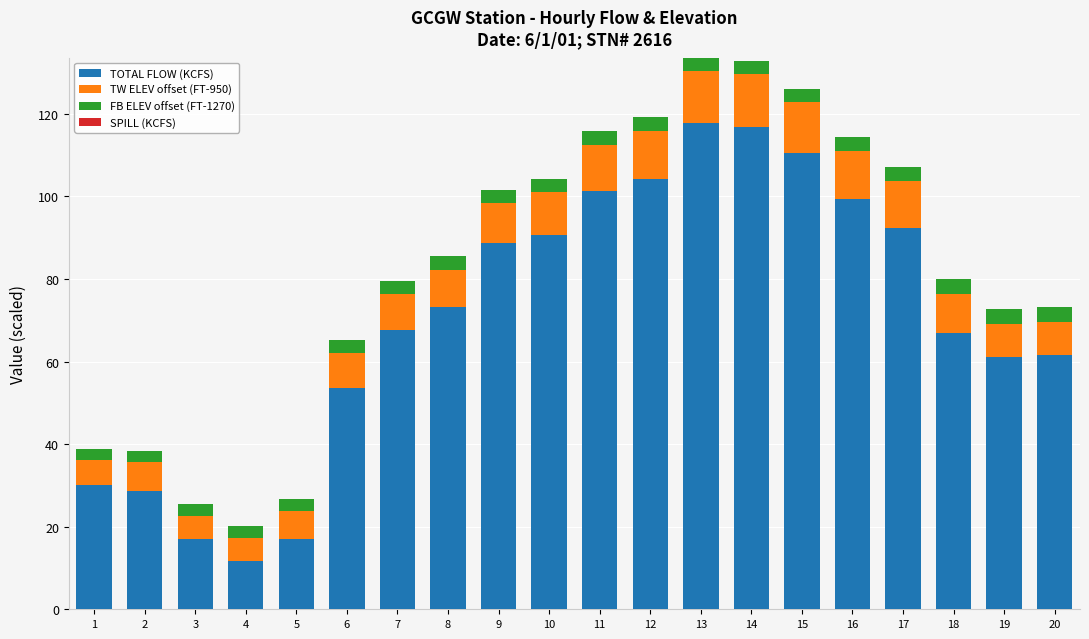

At which label does TOTAL FLOW (KCFS) reach its minimum?

4